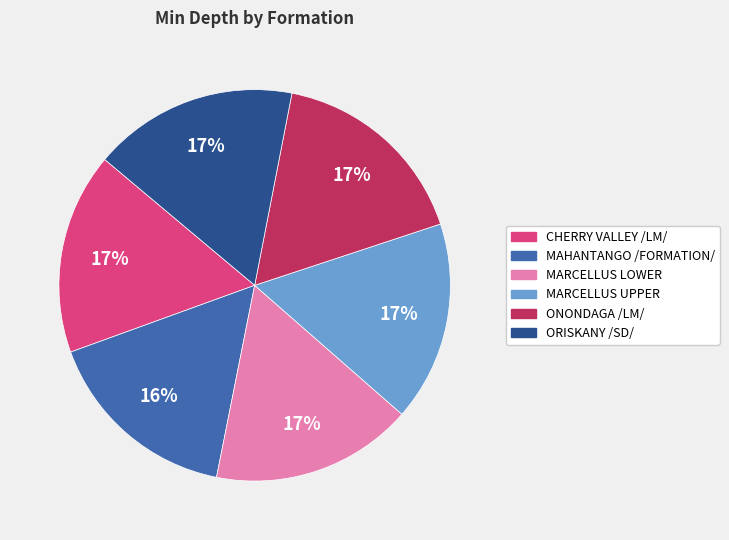

What percentage is the MARCELLUS LOWER slice, to the nearest percent?

17%